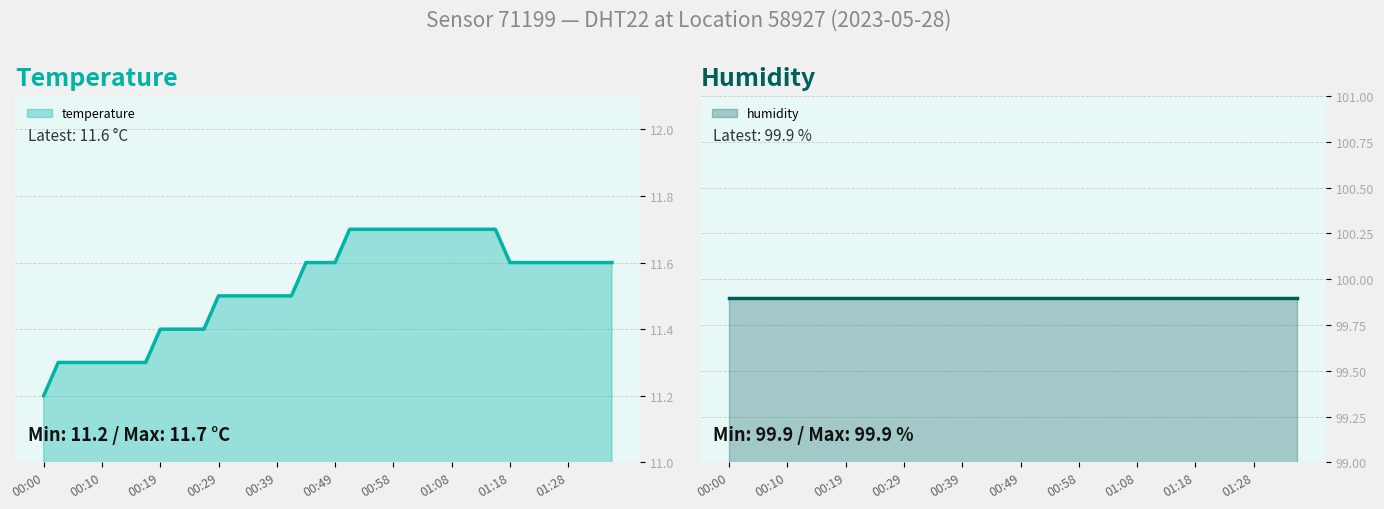

Reading right to left, extract all data points from this chart.

11.6	11.6	11.6	11.6	11.6	11.6	11.6	11.6	11.7	11.7	11.7	11.7	11.7	11.7	11.7	11.7	11.7	11.7	11.7	11.6	11.6	11.6	11.5	11.5	11.5	11.5	11.5	11.5	11.4	11.4	11.4	11.4	11.3	11.3	11.3	11.3	11.3	11.3	11.3	11.2